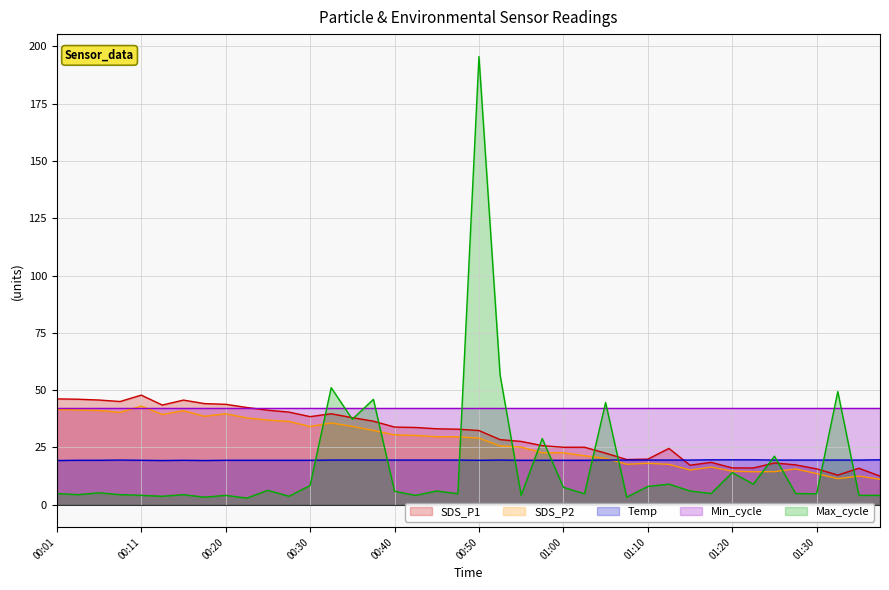

How many intersections are there between SDS_P2 and Temp?

1